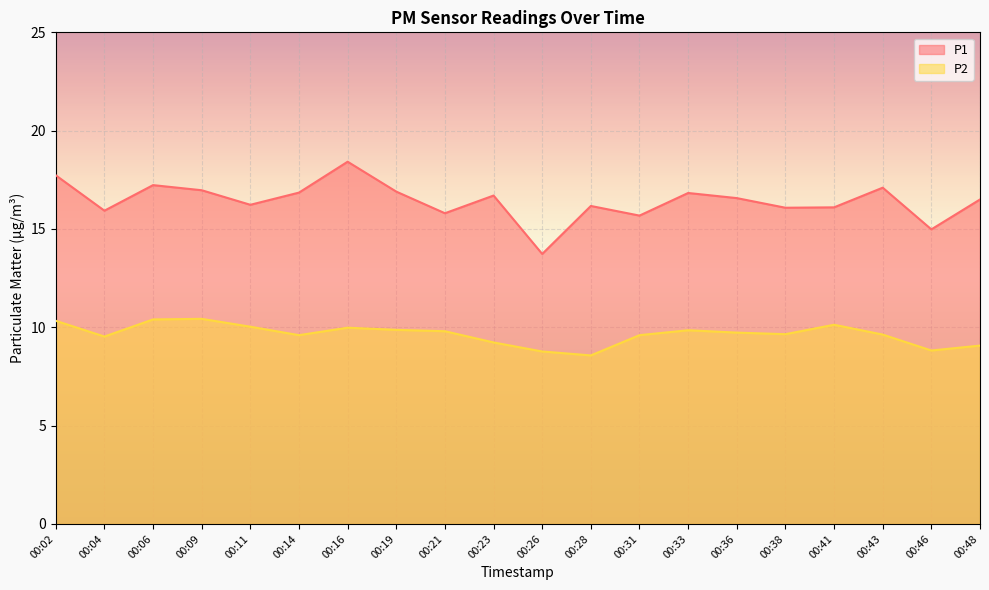

In P2, how many points are higher than both neighbors (excluding endpoints)?

4